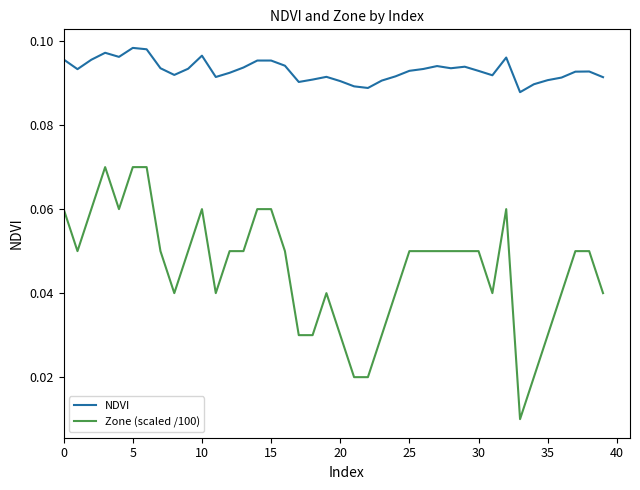

Which series has the widest spread of values?

Zone (scaled /100)